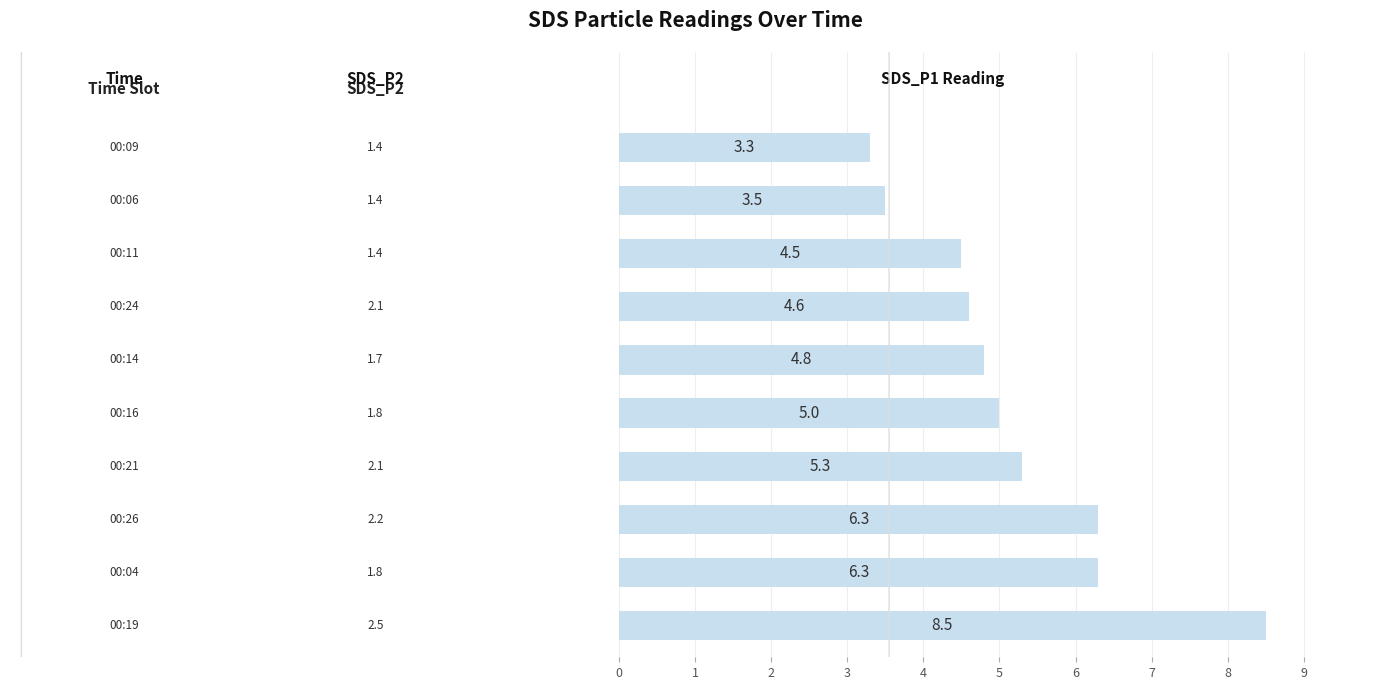

What is the average value?

5.2